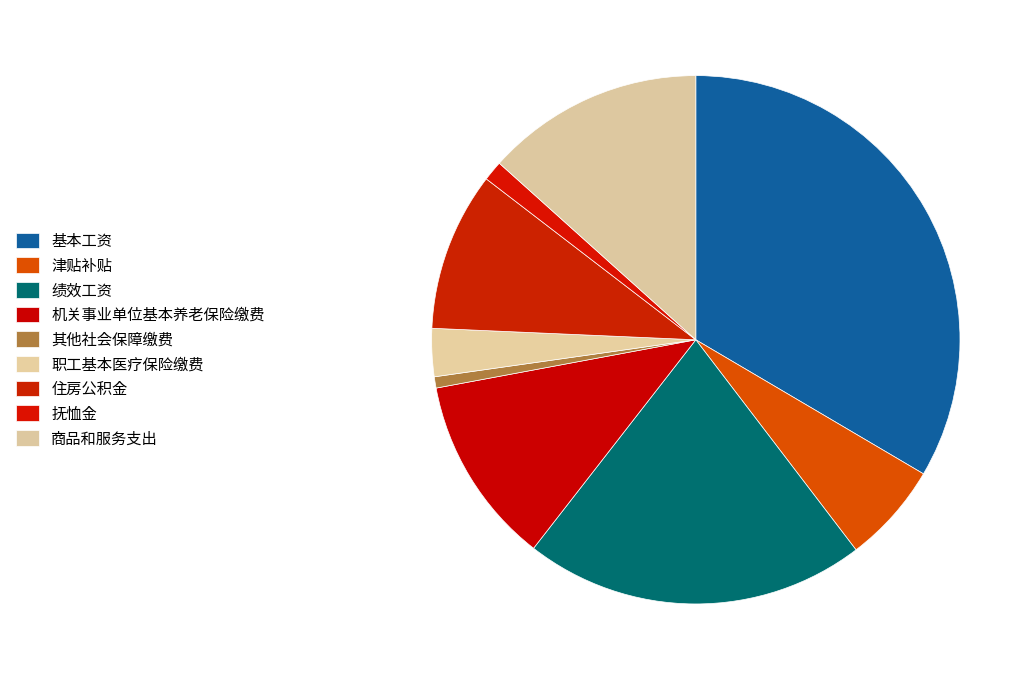

What is the smallest slice in the pie chart?

其他社会保障缴费